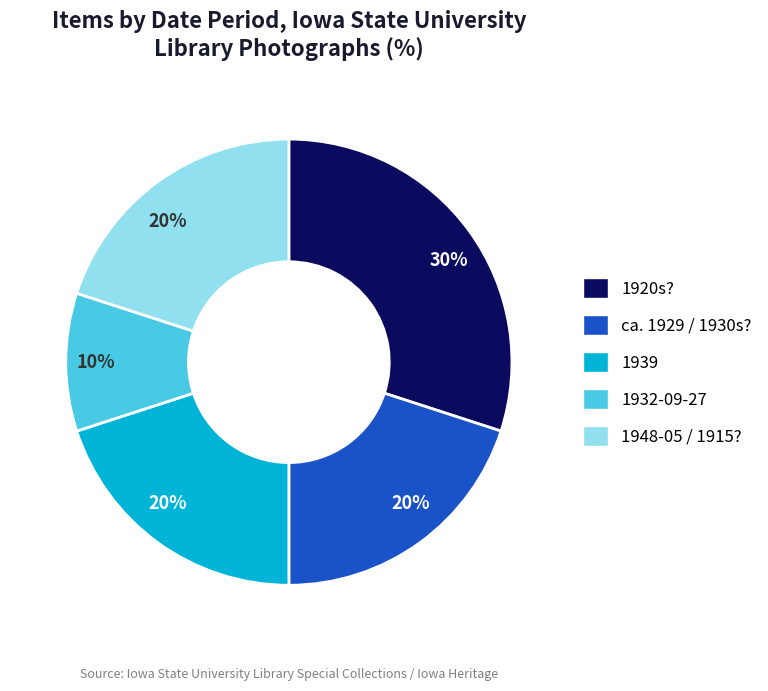

To the nearest percent, what is the difference between the largest and smallest slice percentages?

20%